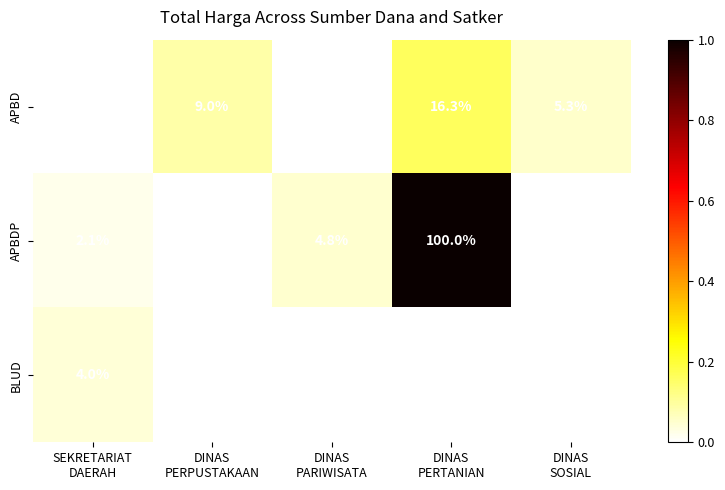

What is the maximum value shown in the chart?

100.0